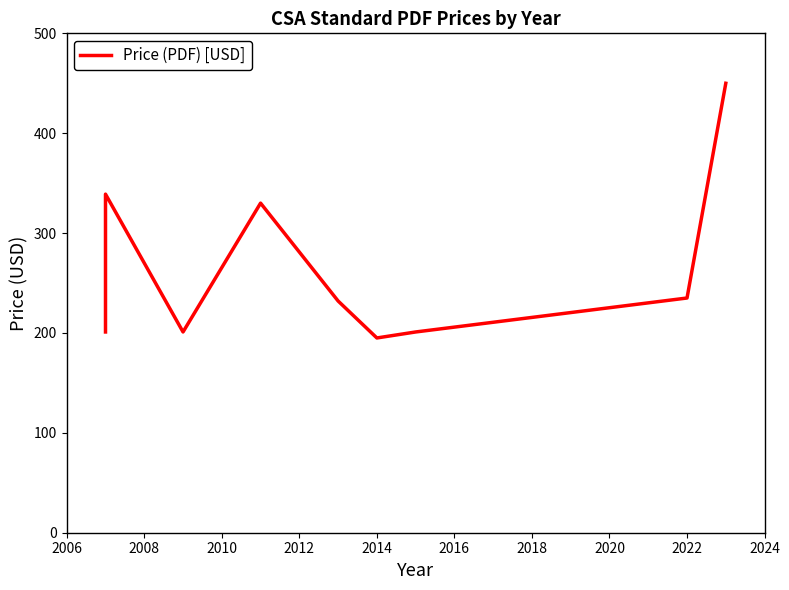

Reading right to left, transcribe all the data shown in this chart.

450	235	201	195	232	330	201	201	339	201